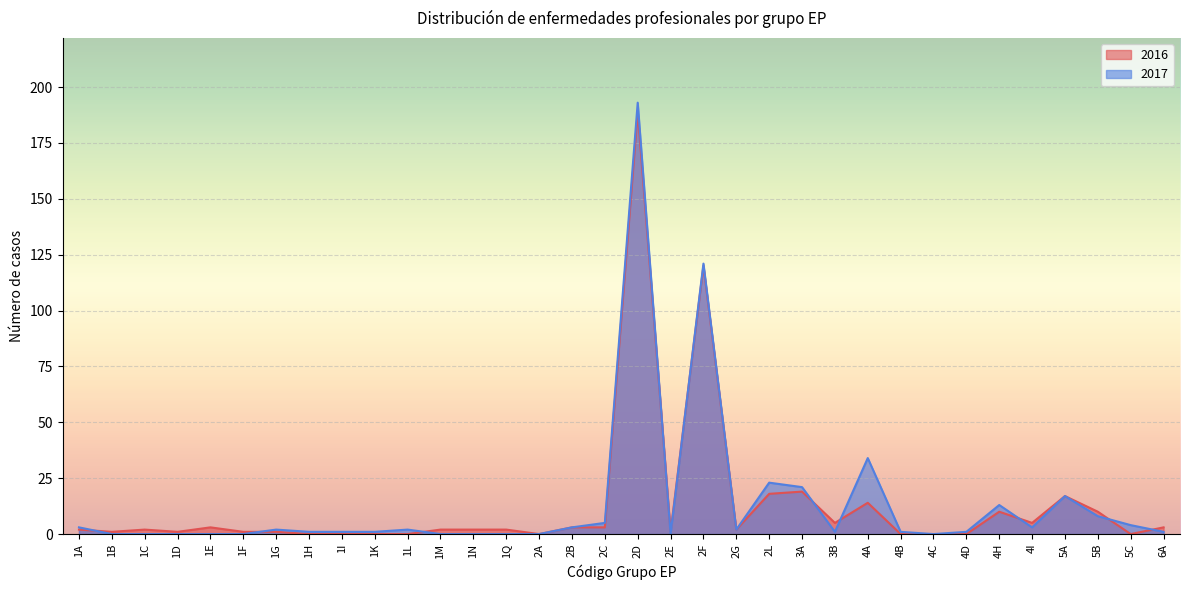

What is the difference between the maximum and minimum values in the 2017 series?

193